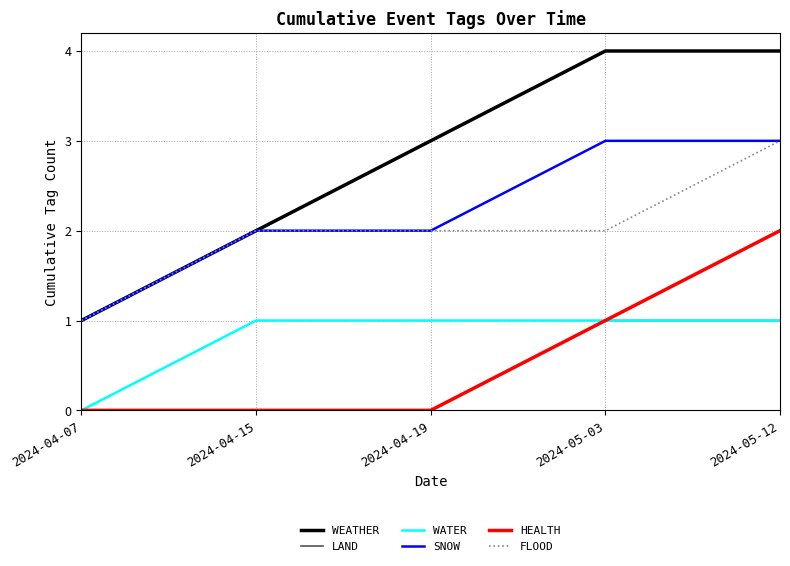

What is the maximum value shown in the chart?

4